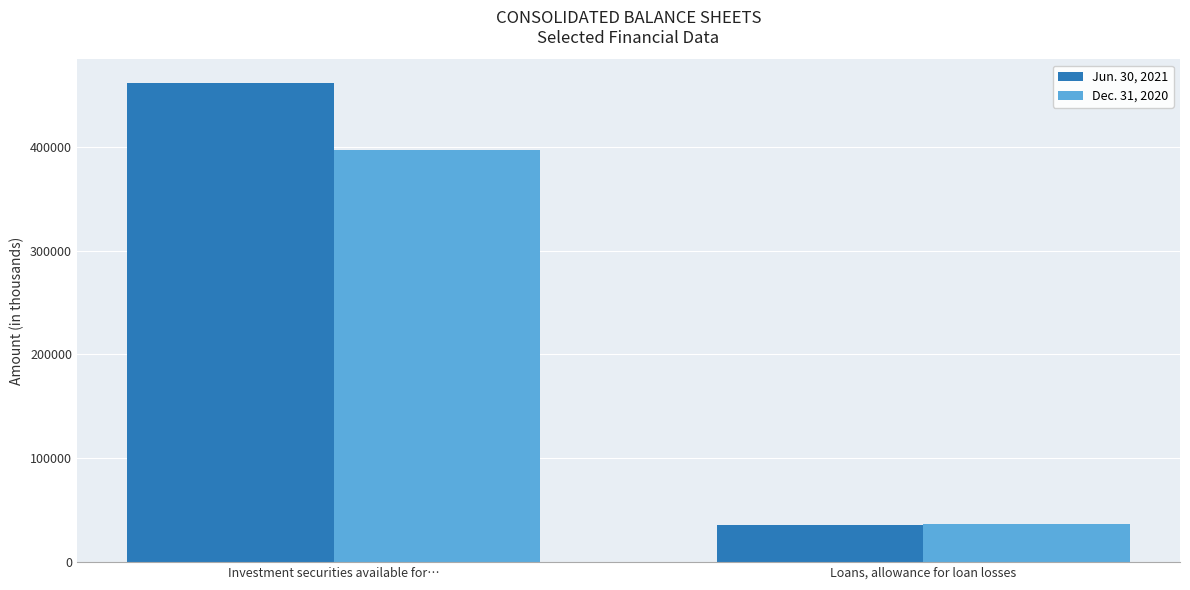

The Dec. 31, 2020 series shows 37070 at Loans, allowance for loan losses. True or false?

True